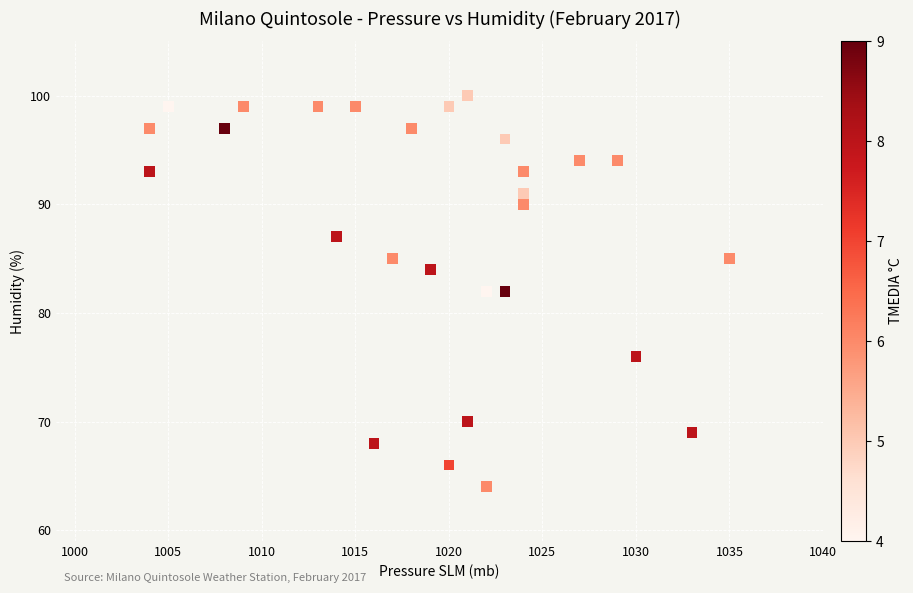

What is the range of X values (max minus min)?

31